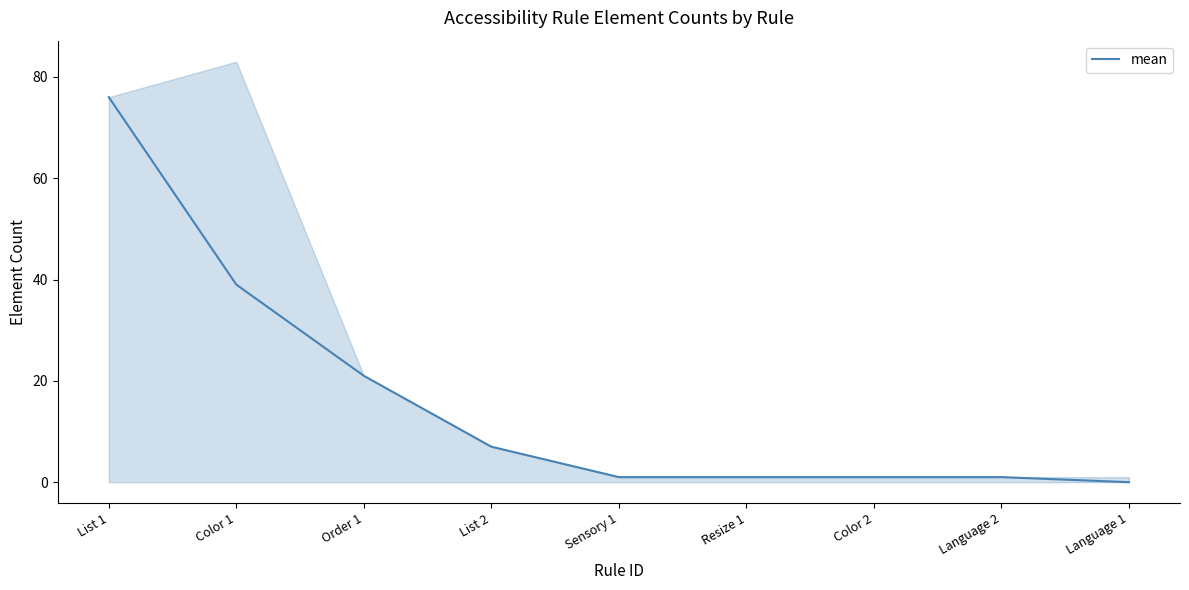

True or false: the data shows 0 at Language 1.

True